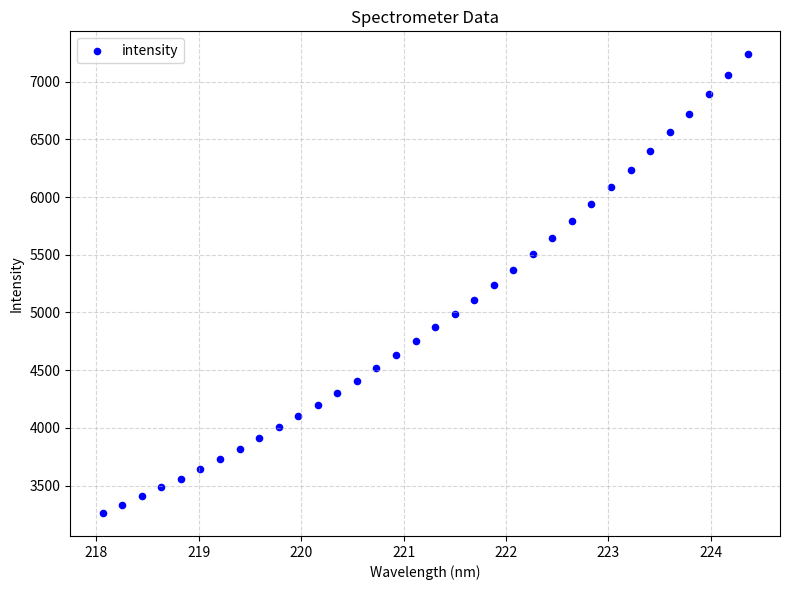

What is the range of Y values (max minus min)?

3975.8